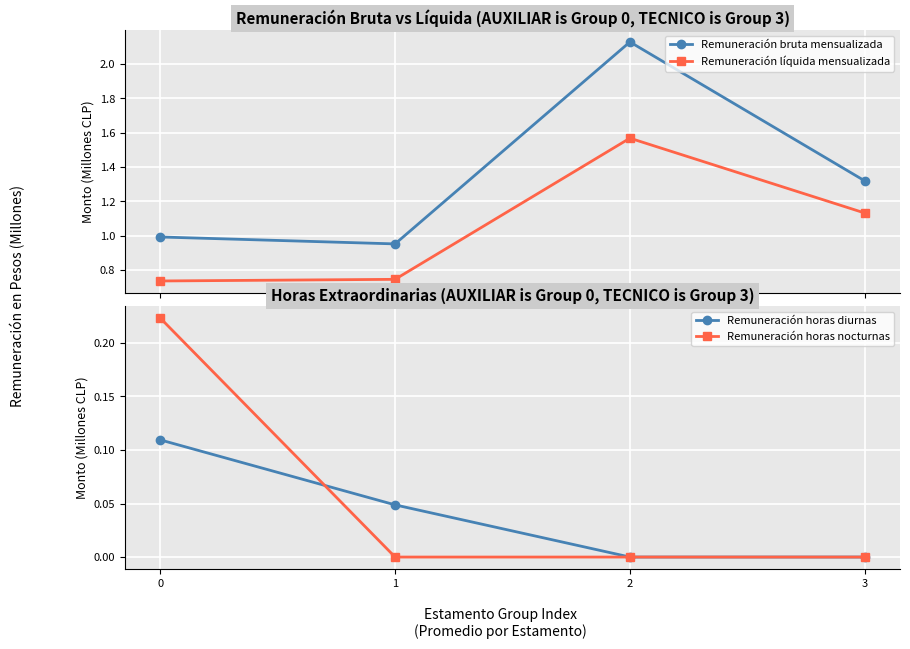

Reading left to right, list all the values displayed in this chart.

Remuneración bruta mensualizada: 1.0	1.0	2.1	1.3
Remuneración líquida mensualizada: 0.7	0.7	1.6	1.1
Remuneración horas diurnas: 0.1	0.0	0.0	0.0
Remuneración horas nocturnas: 0.2	0.0	0.0	0.0